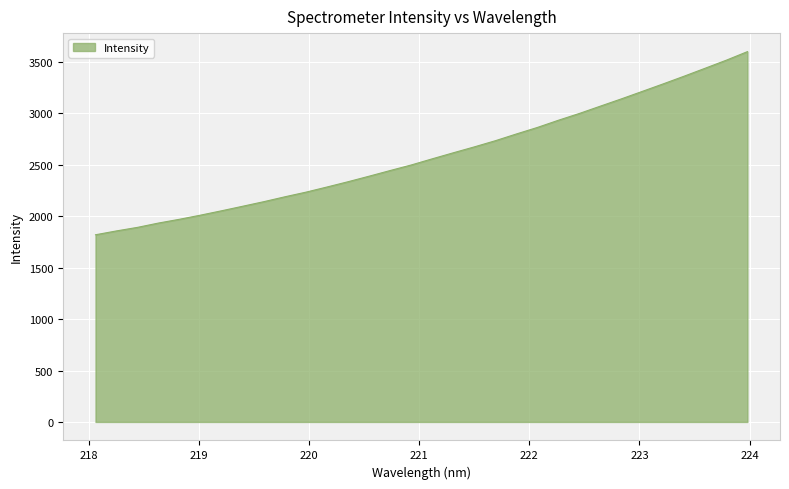

How many distinct data groups are displayed?

1